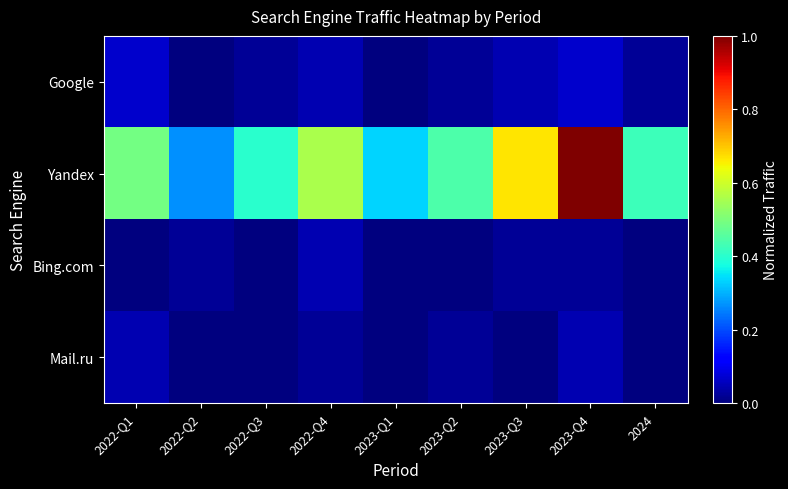

Which series has the largest range (max minus min)?

Yandex